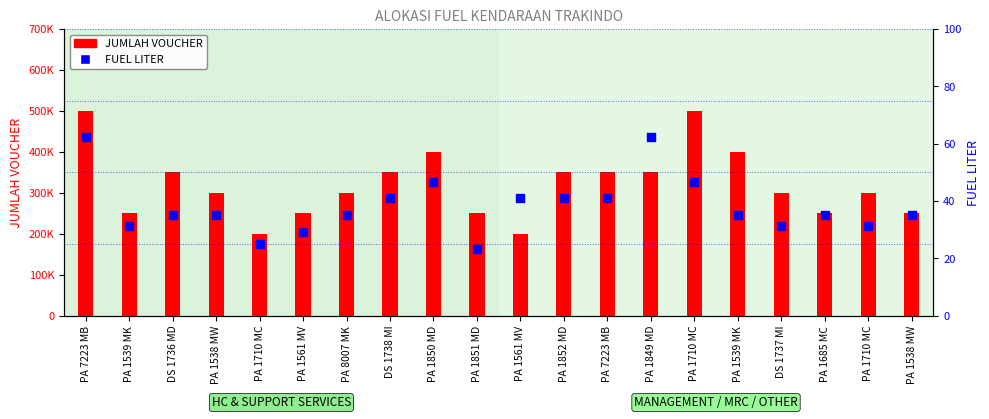

What is the total value across all series at PA 7223 MB?

500062.5